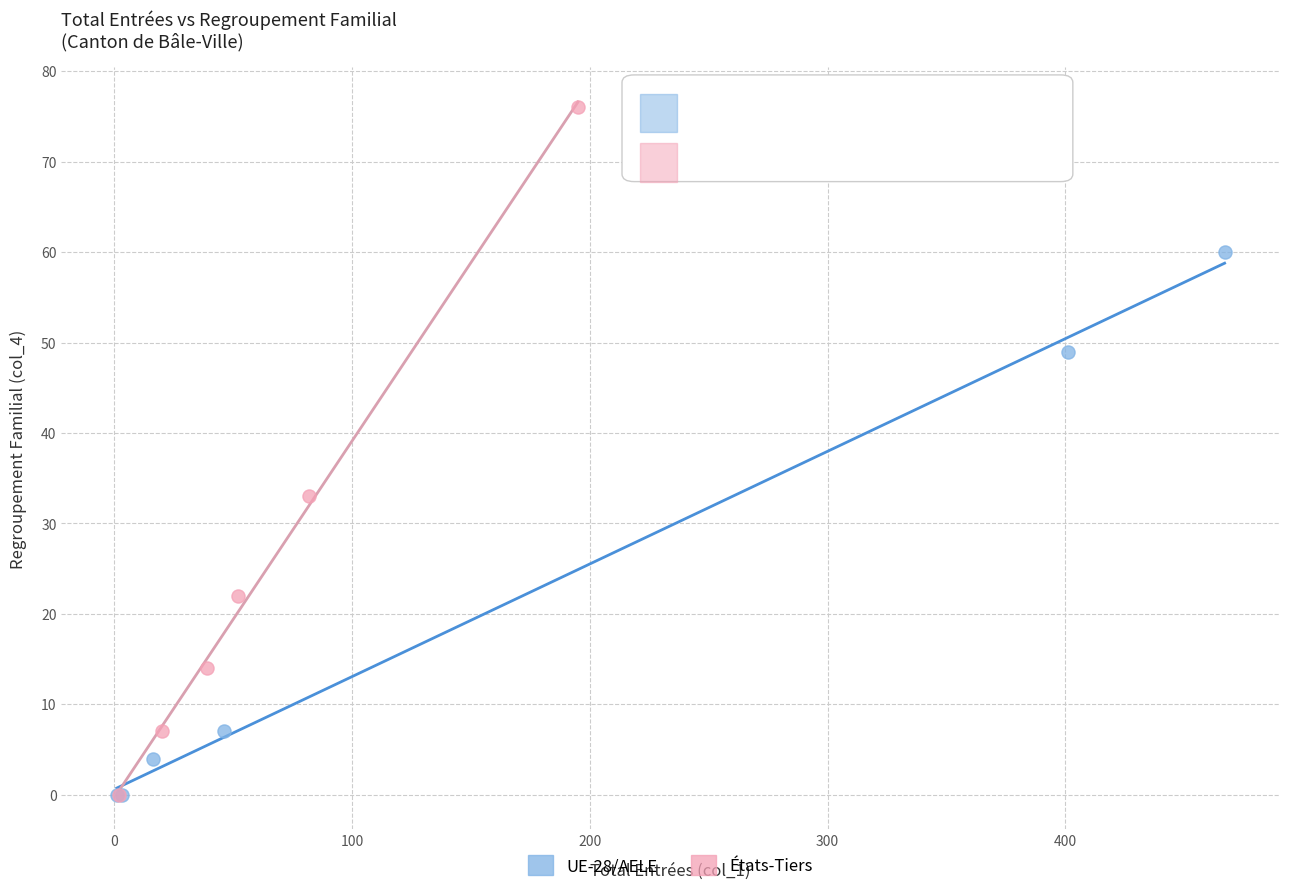

What are all the series names shown in the legend?

UE-28/AELE, États-Tiers